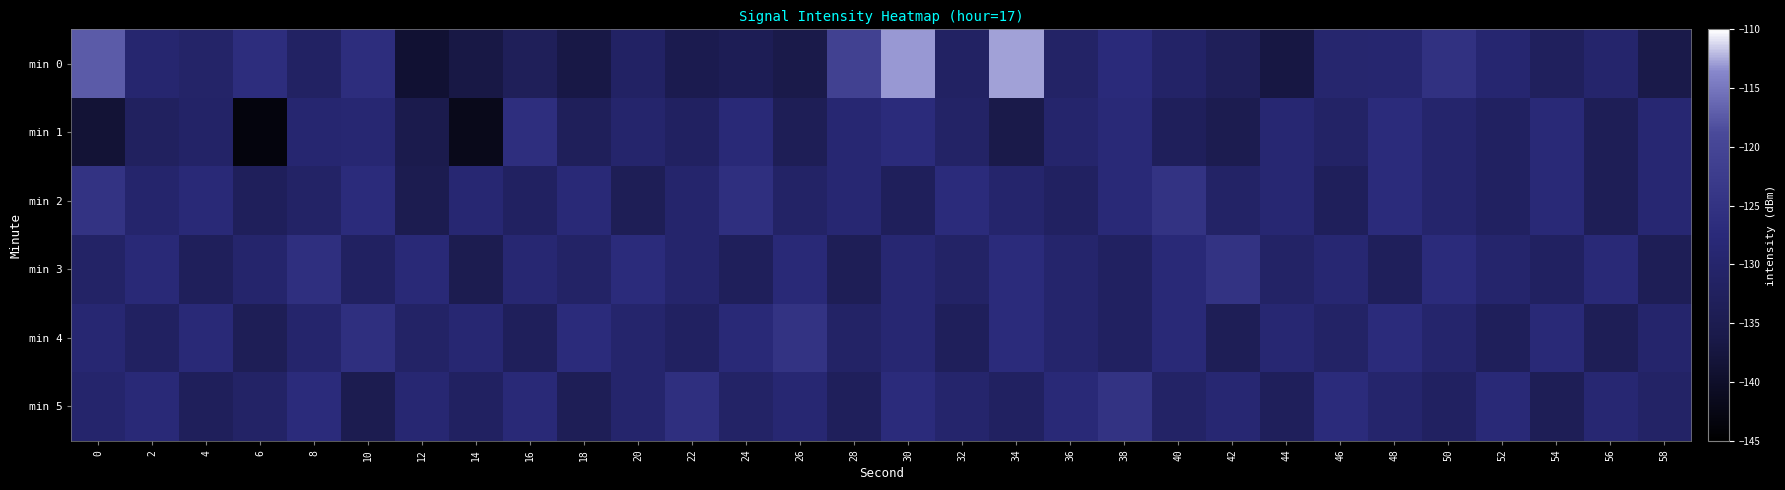

Between 50 and 18, which is larger?

50